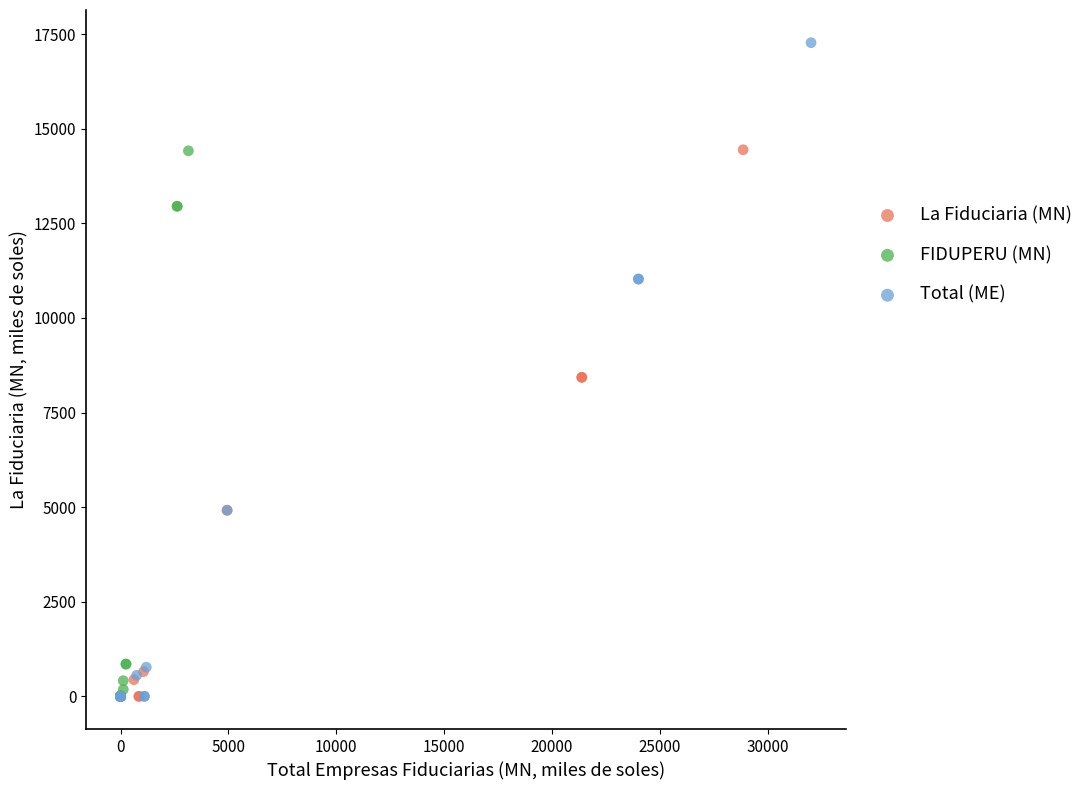

Which series has the widest spread of Y values?

Total (ME)